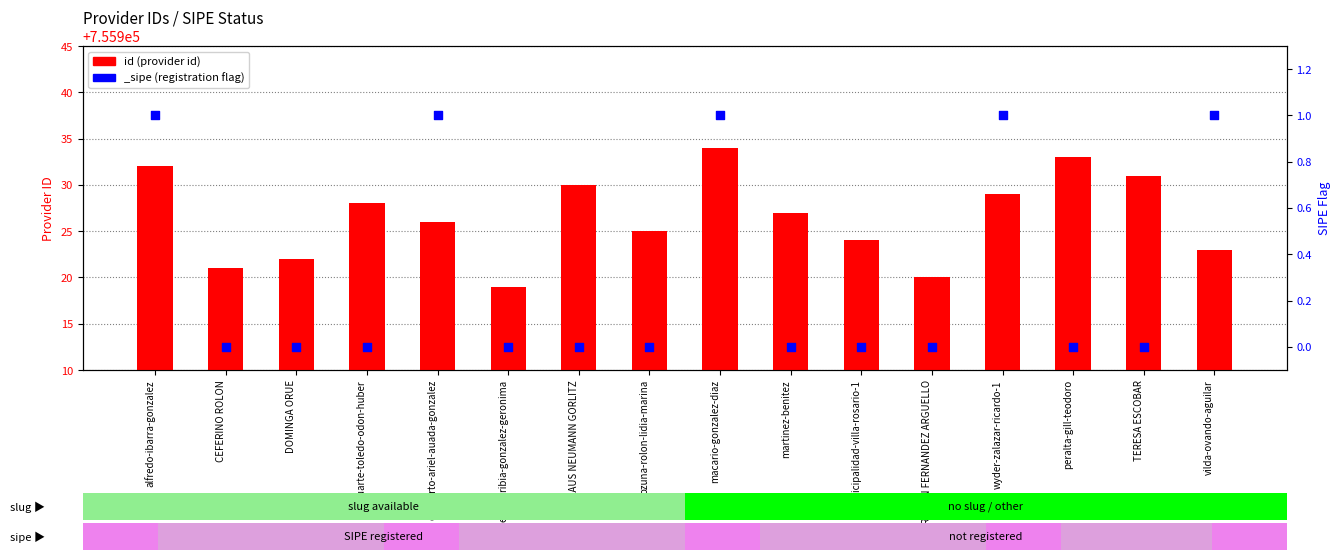

What is the change in value from estigarribia-gonzalez-geronima to peralta-gill-teodoro?

+14